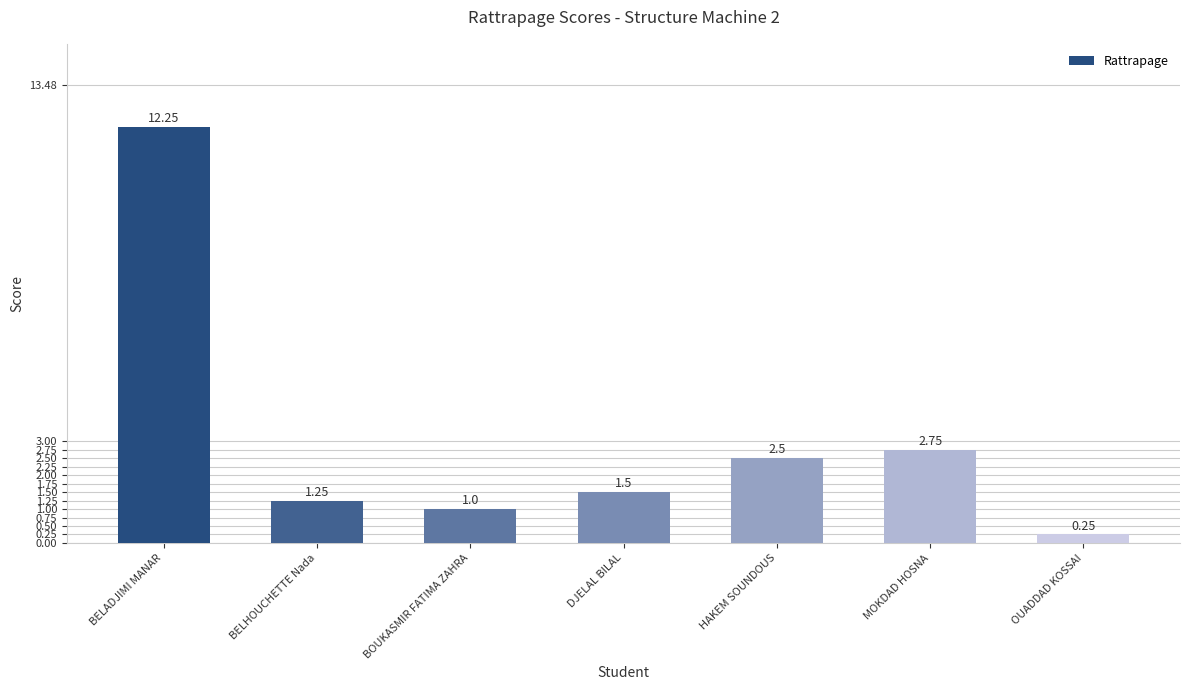

What is the ratio of the value at HAKEM SOUNDOUS to the value at BELHOUCHETTE Nada?

2.0